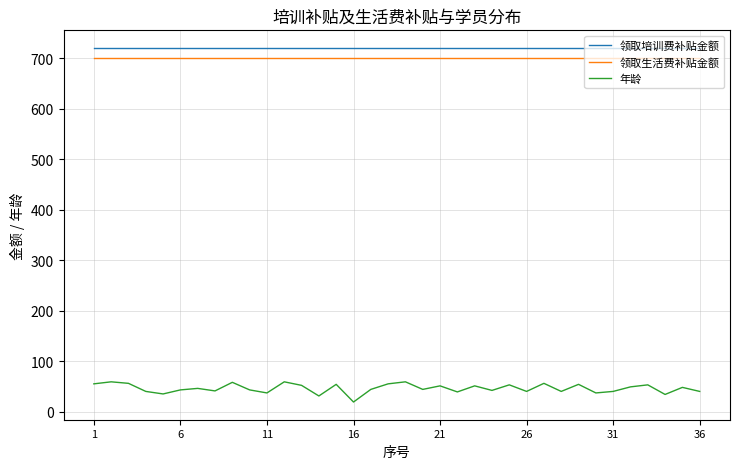

True or false: 年龄 and 领取培训费补贴金额 cross at least once.

False